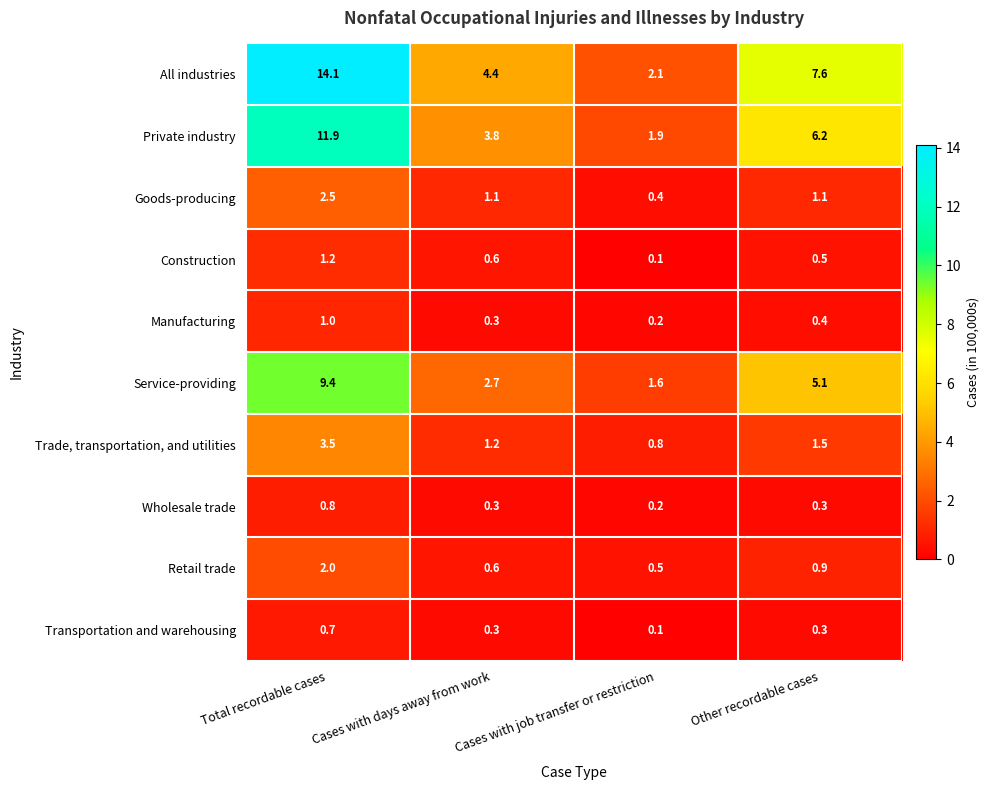

At which label does All industries first exceed 7?

Total recordable cases